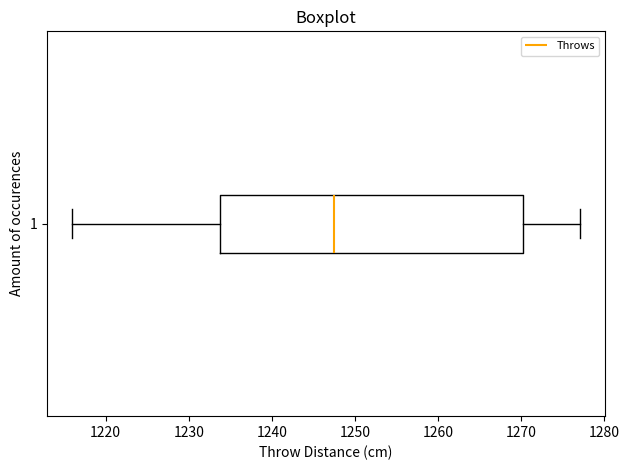

Read this box plot against the x-axis: the position of the median line, the range covered by the box, and the ends of both whiskers. The values are not printed on the chart, so give them approximately, as read against the axis.

median 1248, box 1234 to 1270, whiskers 1216 to 1277